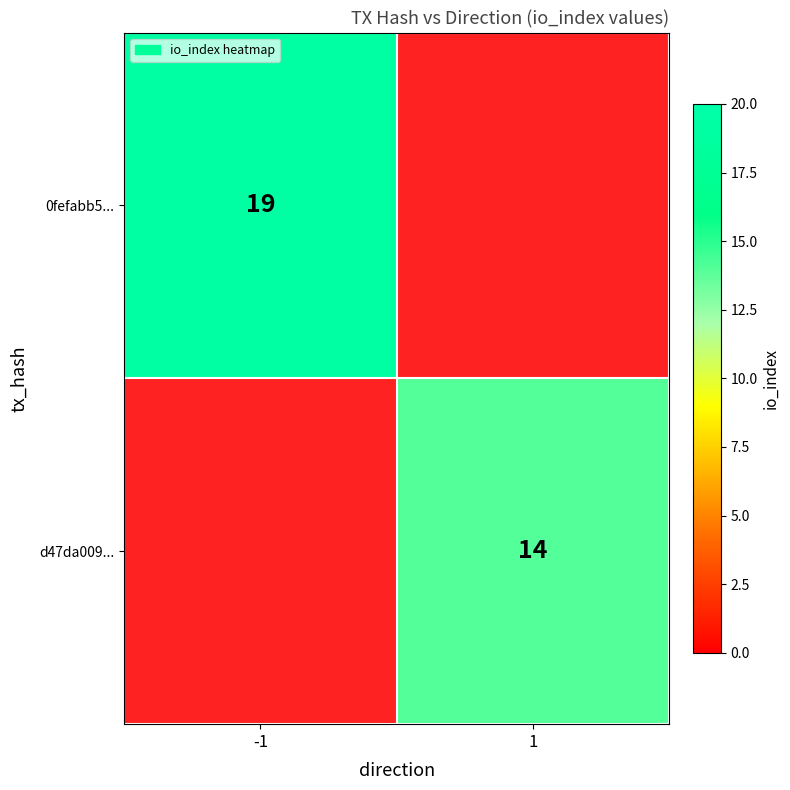

List the series in order of their peak value, highest first.

0fefabb5..., d47da009...